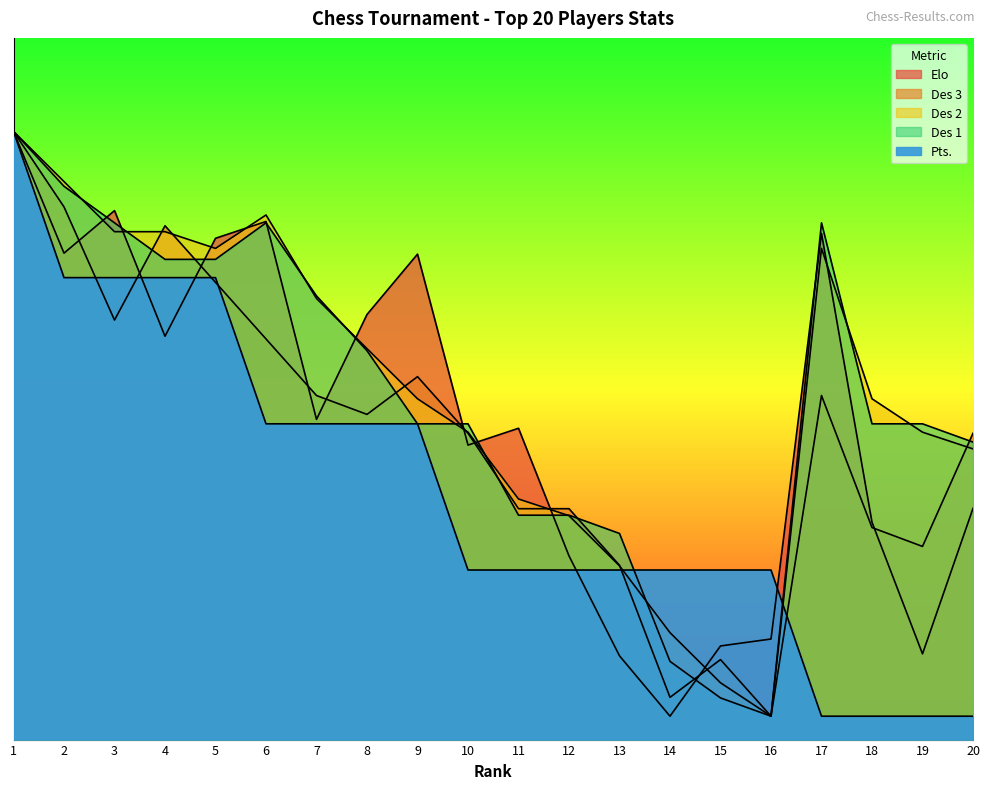

The value of Pts. at 3 is 26.7. True or false?

False